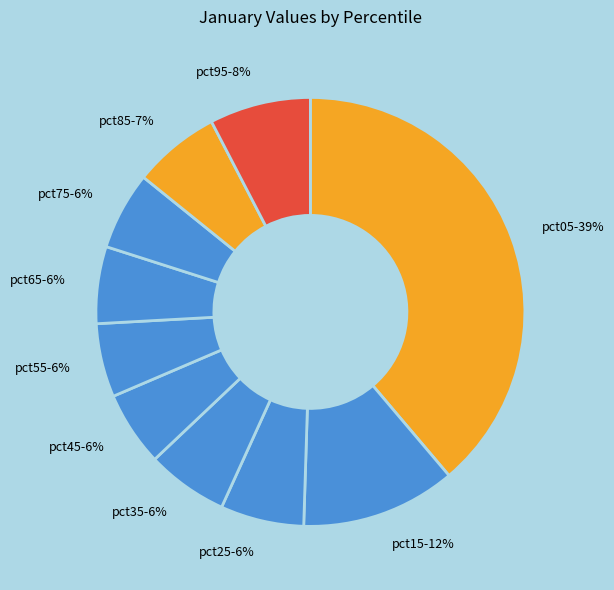

True or false: pct85 accounts for 18% of the total.

False